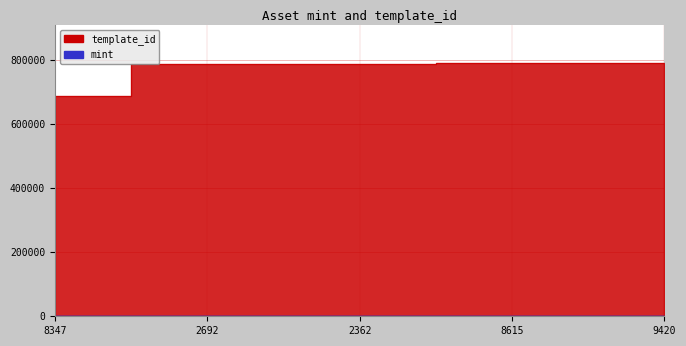

Reading left to right, extract all data points from this chart.

mint: 379	1162	252	706	1361
template_id: 688956	788866	789152	789638	789638